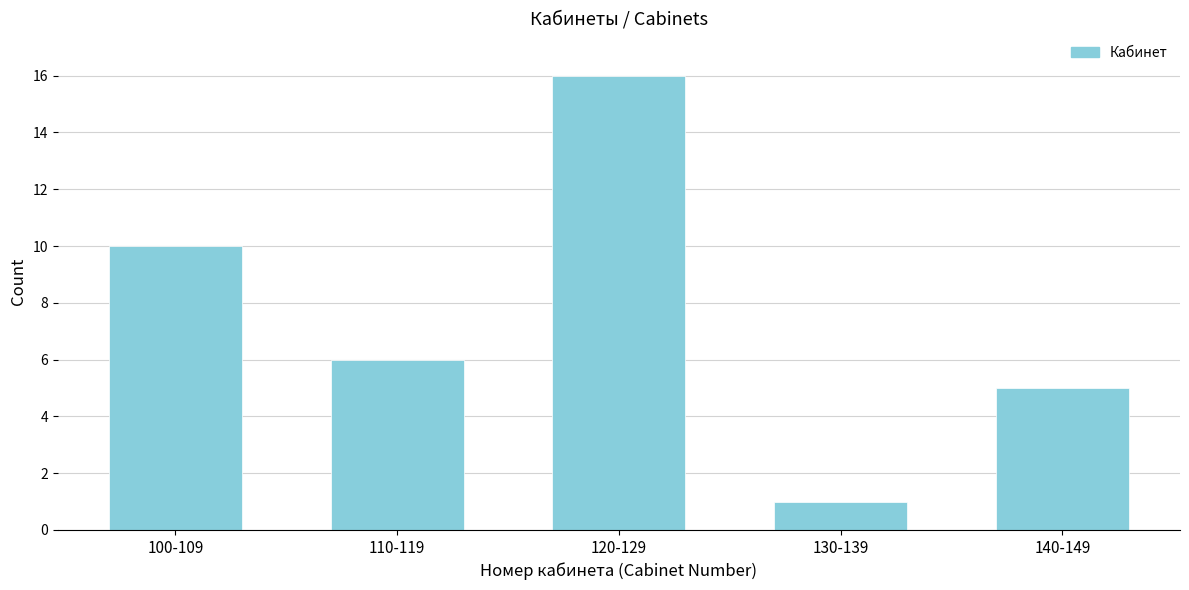

Reading right to left, transcribe all the data shown in this chart.

140-149=5	130-139=1	120-129=16	110-119=6	100-109=10